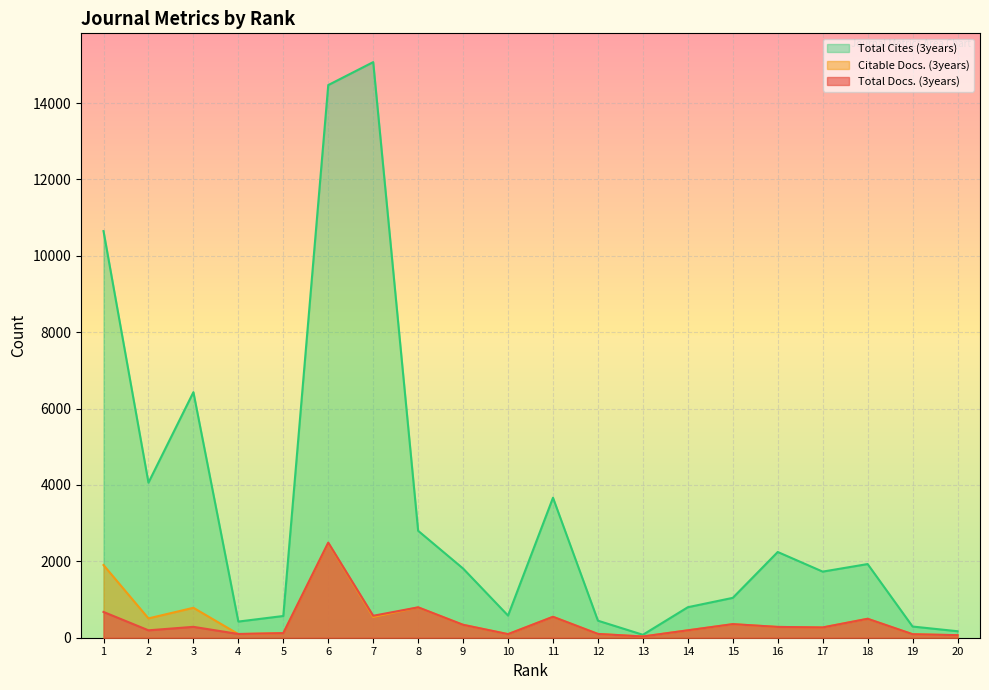

Which series has the largest range (max minus min)?

Total Cites (3years)